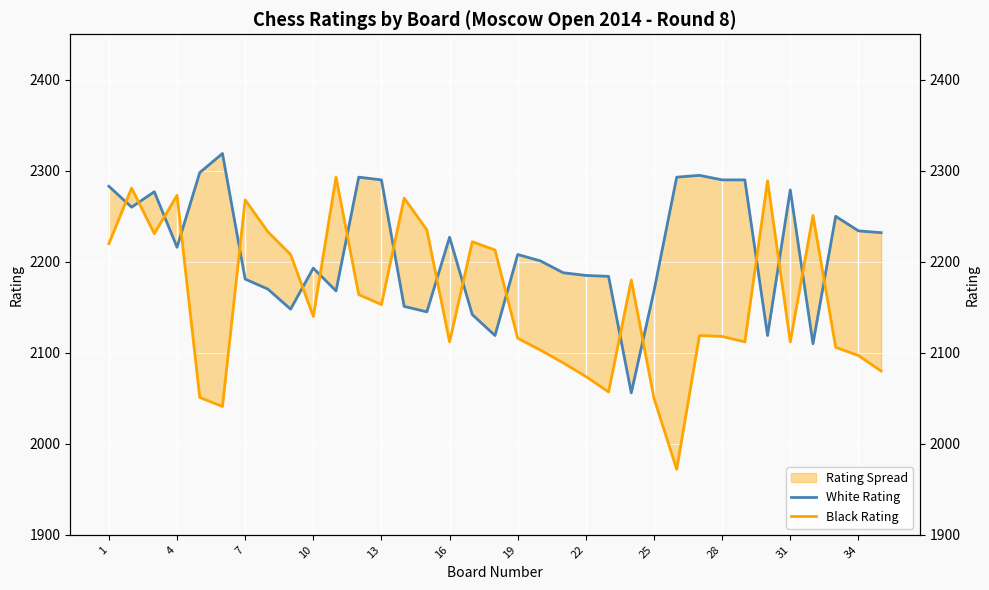

How many values in the White Rating series are below 2208?

17